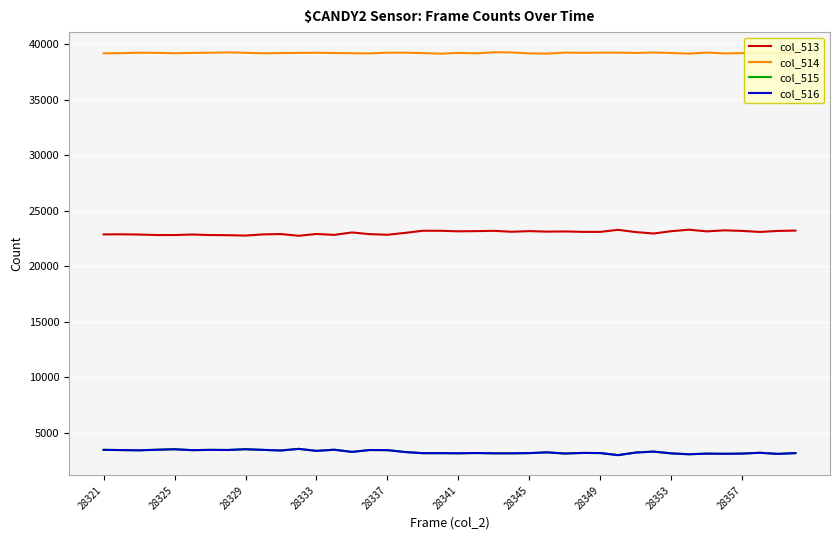

True or false: col_513 and col_516 intersect in this chart.

False